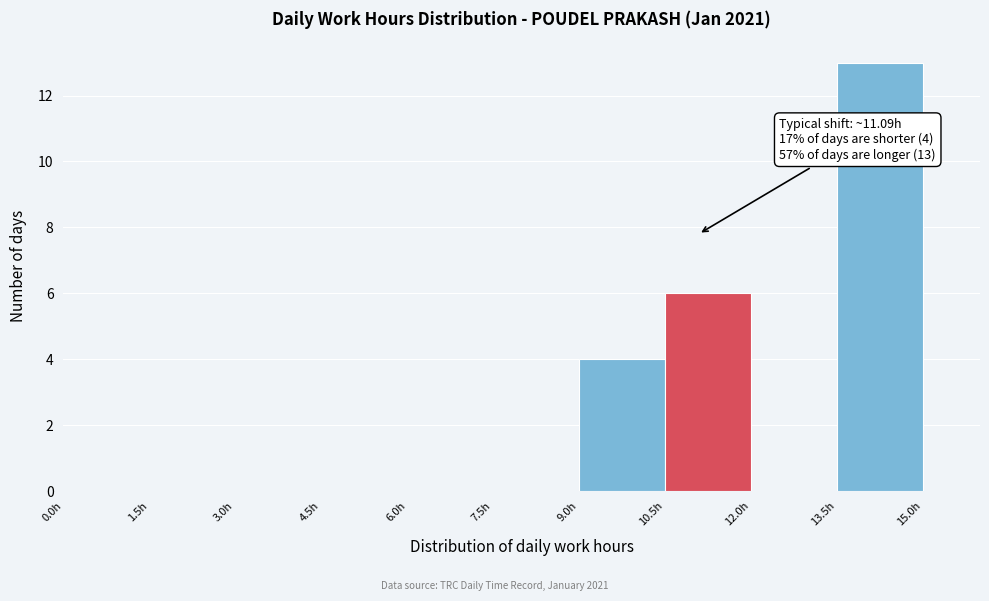

Which range on the x-axis has the tallest bar?

13.5 to 15.0